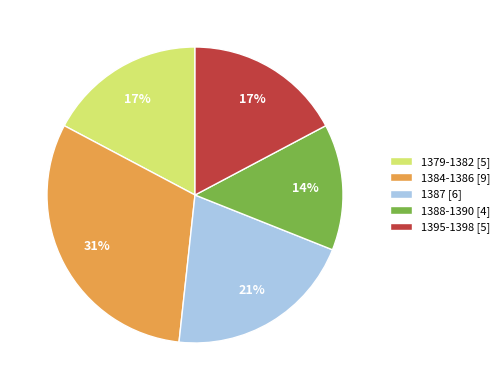

Is there any slice that represents more than half of the pie?

No